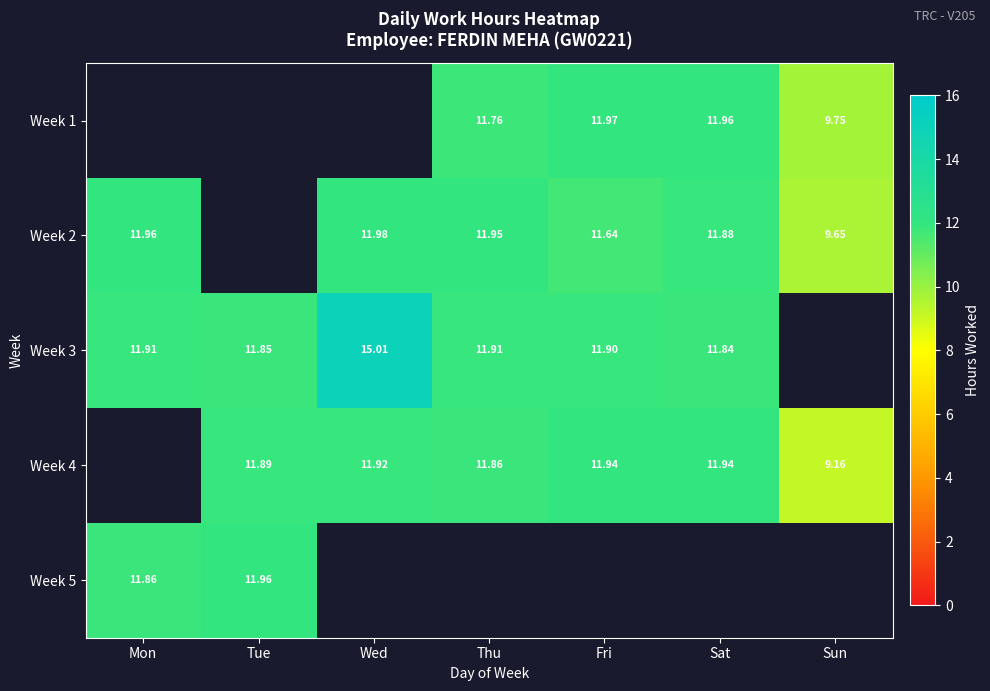

How many values in Week 2 are above zero?

6